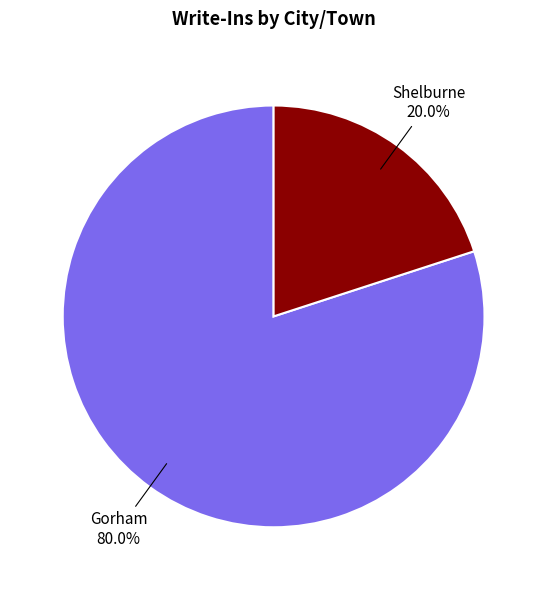

To the nearest percent, what portion does Shelburne represent?

20%